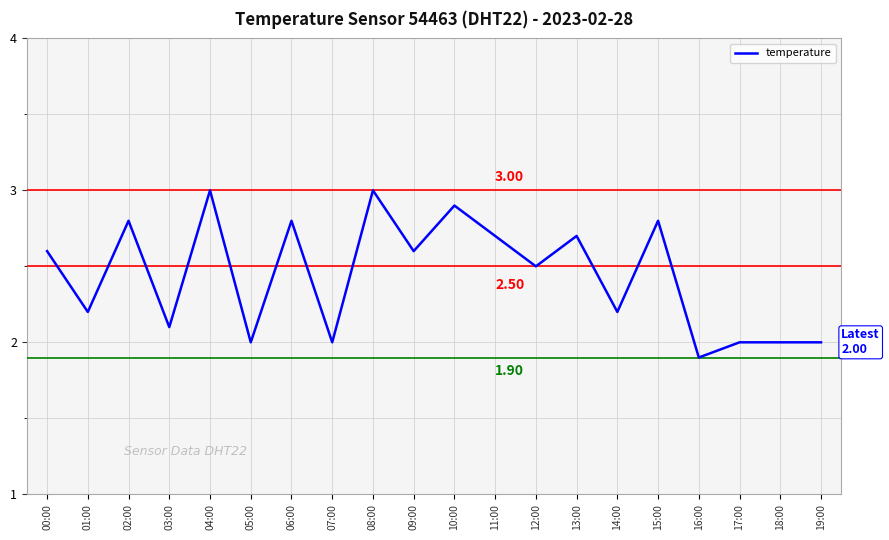

What is the difference between the maximum and minimum values?

1.1